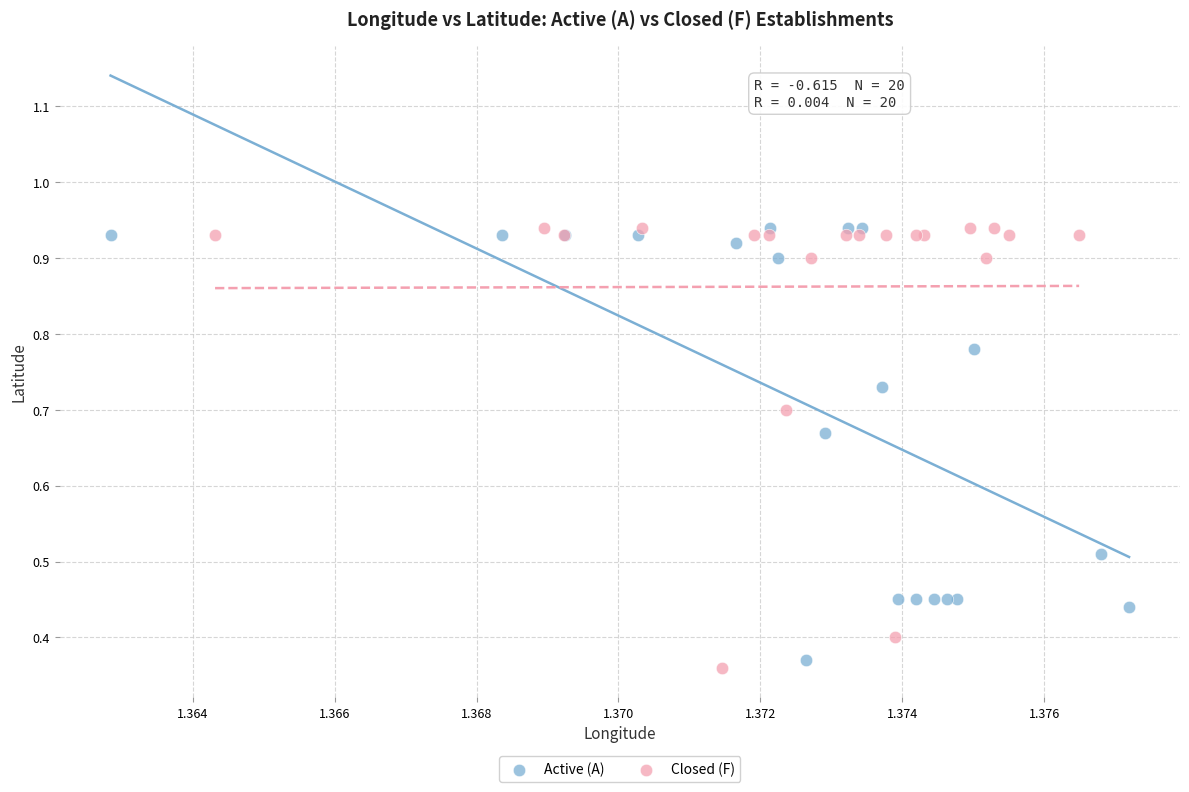

Which series has the largest Y range (max minus min)?

Closed (F)